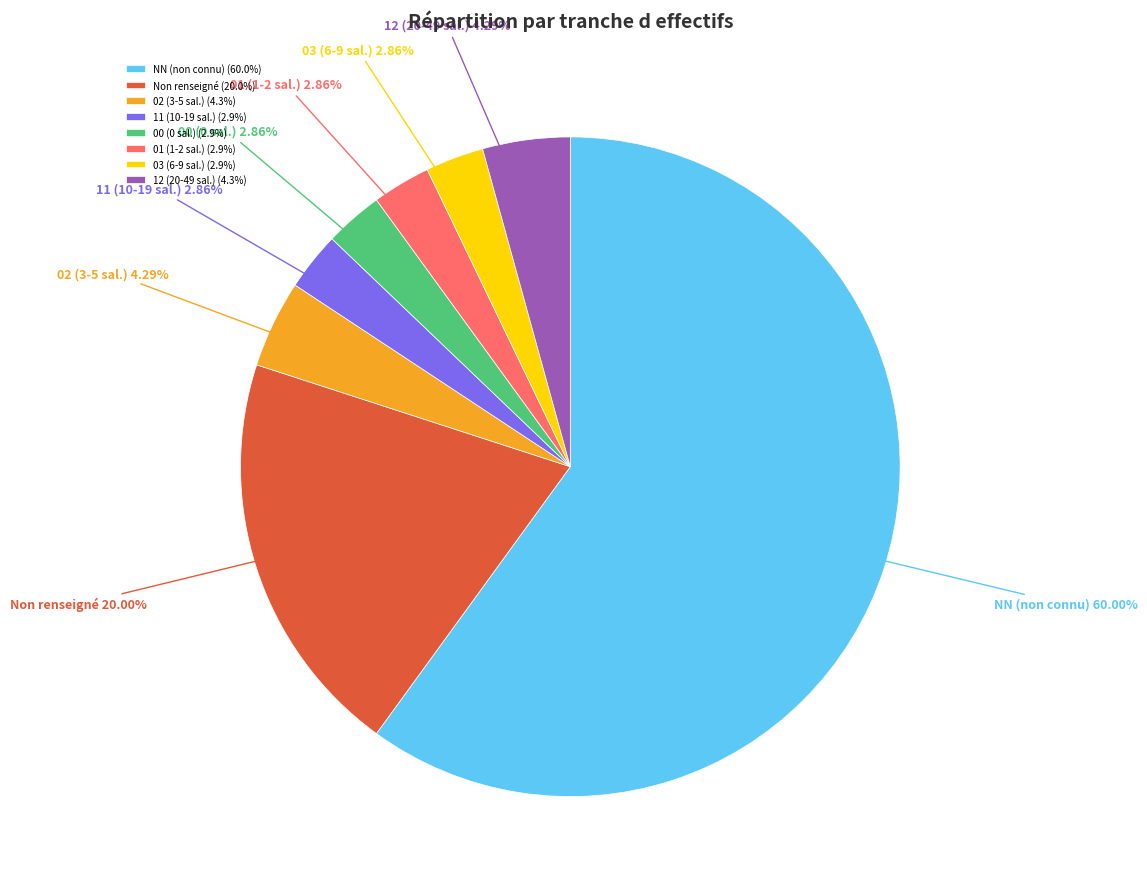

Combined, do Non renseigné and NN (non connu) account for over 50%?

Yes